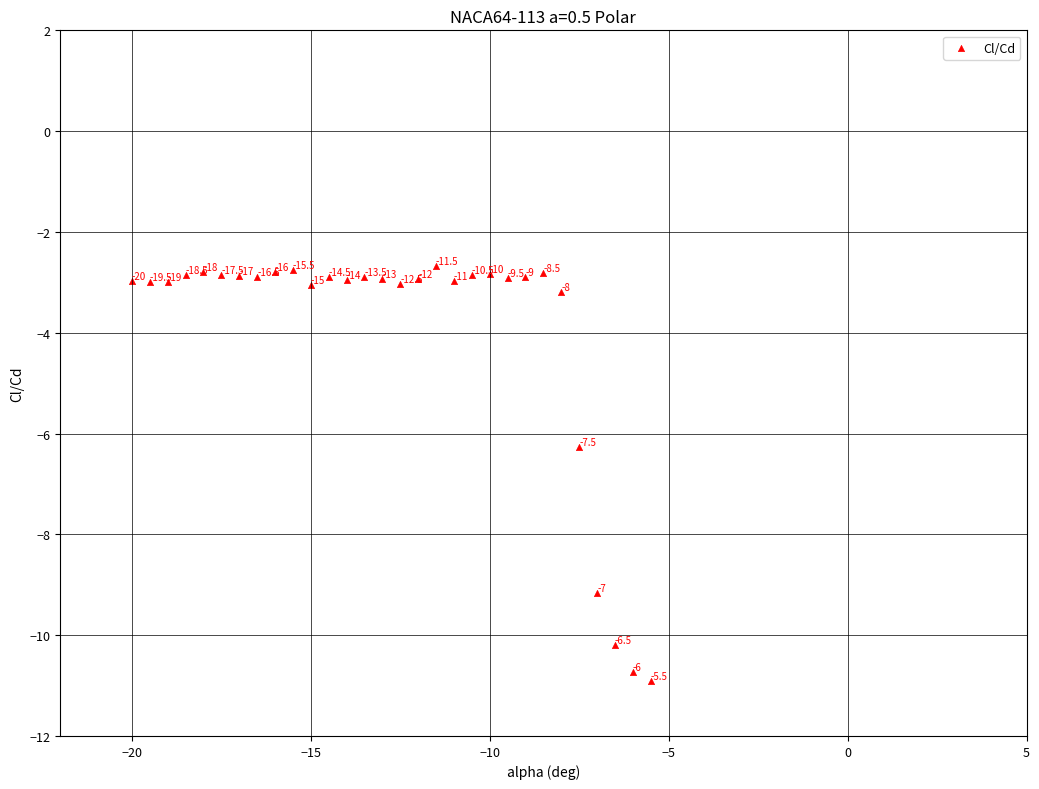

What Y value in the scatter plot is closest to -6?

-6.3